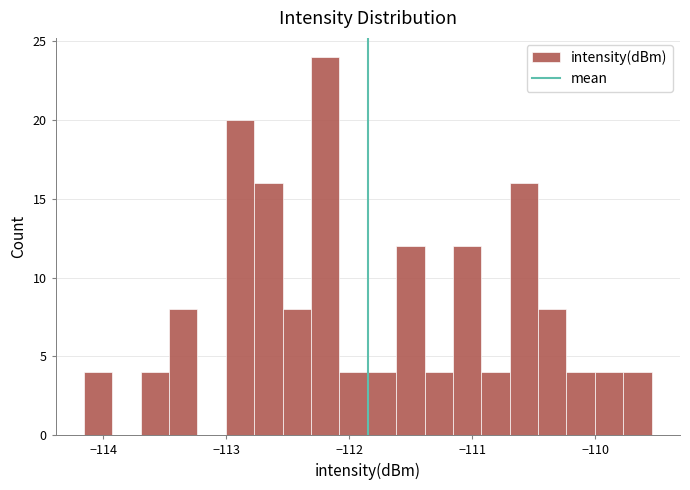

Read against the x-axis, roughly where is the centre of the tallest bar?

-112.2